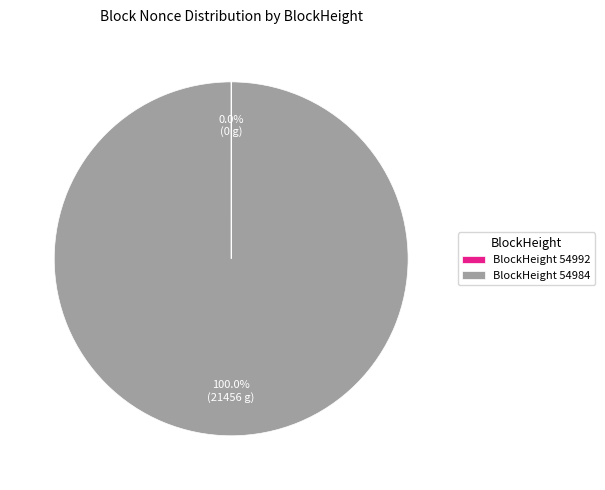

What is the largest slice in the pie chart?

BlockHeight 54984